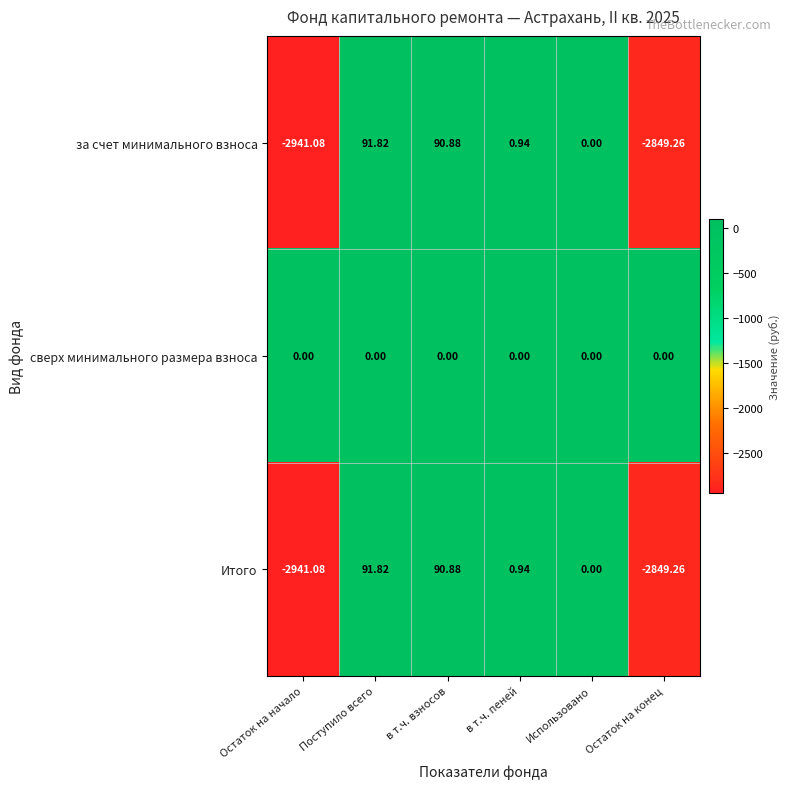

At which label does за счет минимального взноса first exceed 0?

Поступило всего